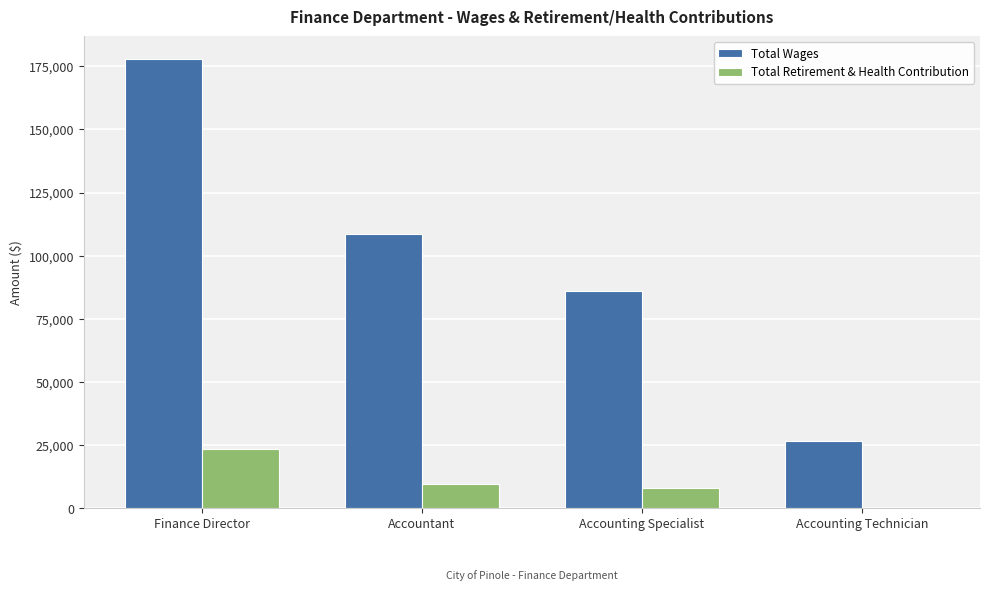

Which category has the highest value across all series?

Finance Director